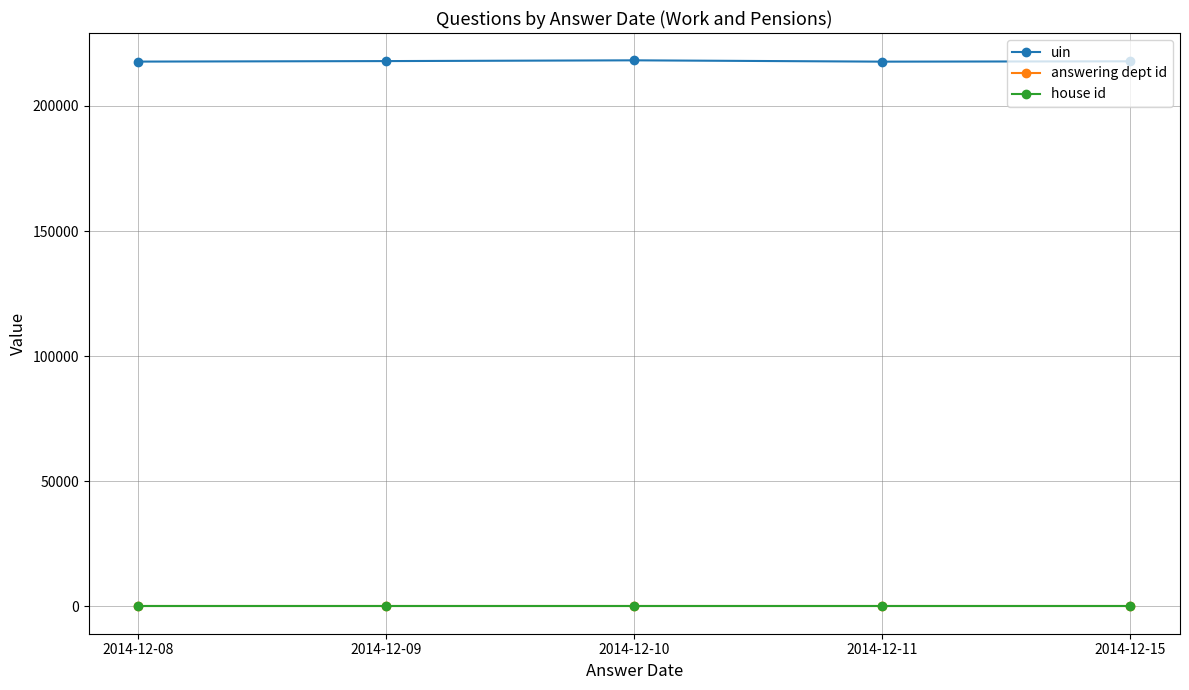

What is the greatest value displayed?

218234